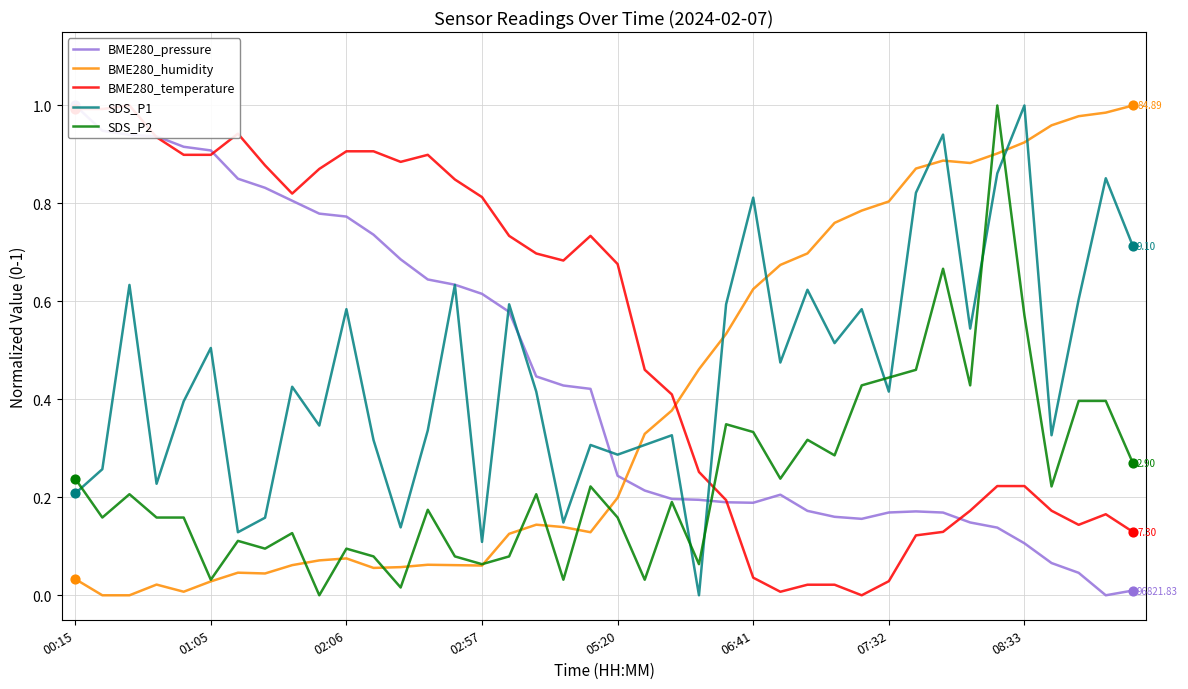

Is the value of SDS_P2 at 28 greater than the value of BME280_humidity at 34?

No